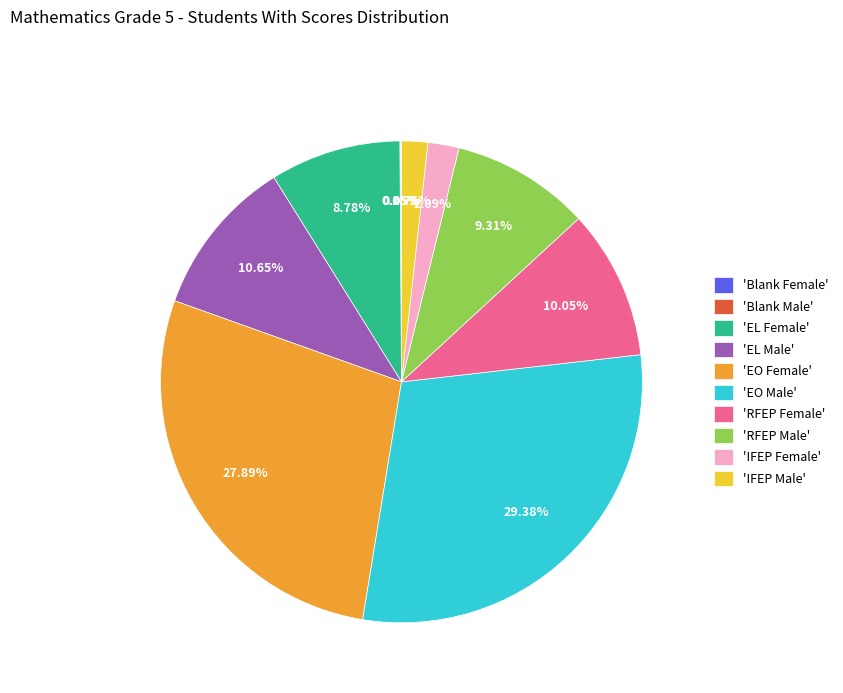

Is the sum of 'RFEP Male' and 'IFEP Male' greater than half?

No